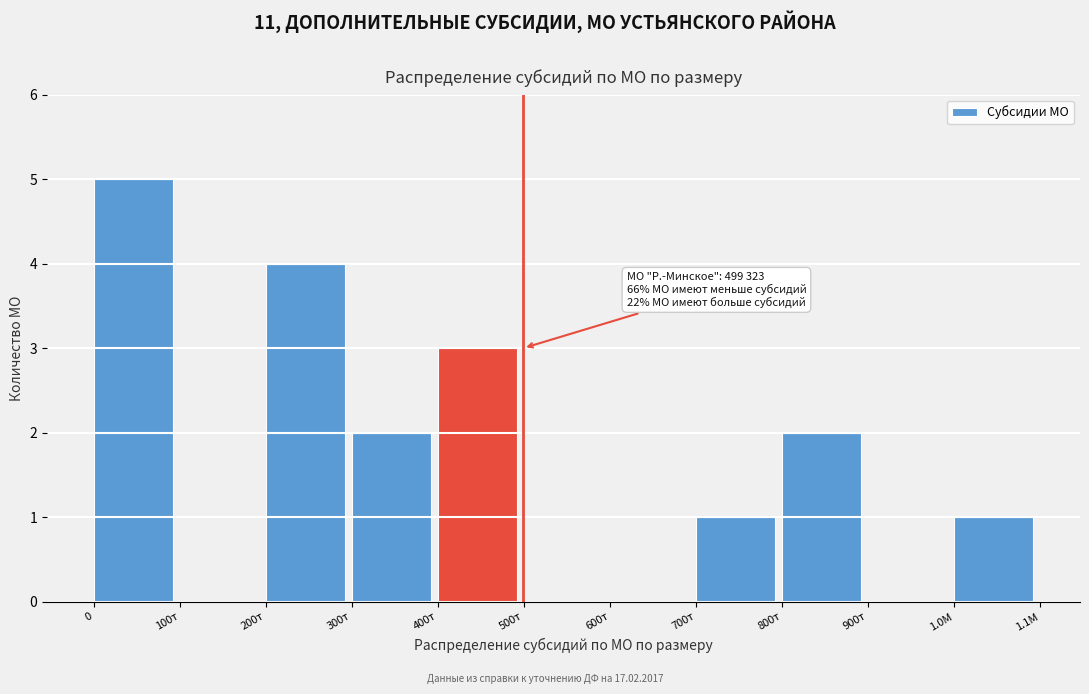

Reading left to right, list all the values displayed in this chart.

0=5	100т=0	200т=4	300т=2	400т=3	500т=0	600т=0	700т=1	800т=2	900т=0	1.0М=1